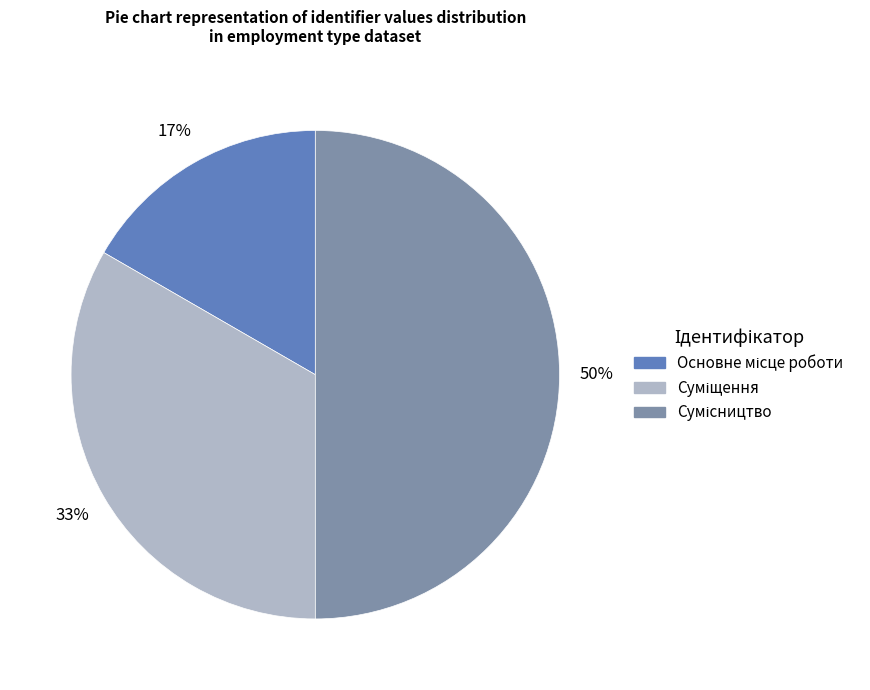

To the nearest percent, what is the difference between the largest and smallest slice percentages?

33%